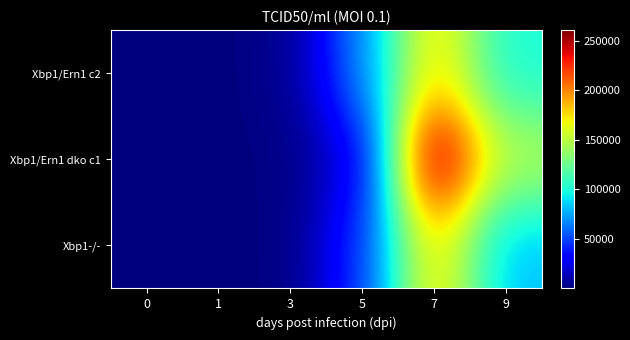

Reading right to left, extract all data points from this chart.

Xbp1-/-: 9=82500.0	7=178000.0	5=46400.0	3=825.0	1=31.6	0=1000.0
Xbp1/Ern1 dko c1: 9=147000.0	7=261000.0	5=26100.0	3=1470.0	1=31.6	0=1000.0
Xbp1/Ern1 c2: 9=100000.0	7=178000.0	5=68100.0	3=3830.0	1=31.6	0=1000.0